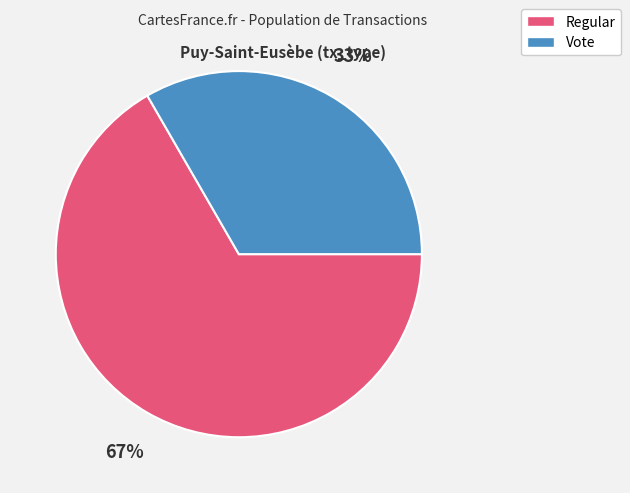

What is the largest slice in the pie chart?

Regular